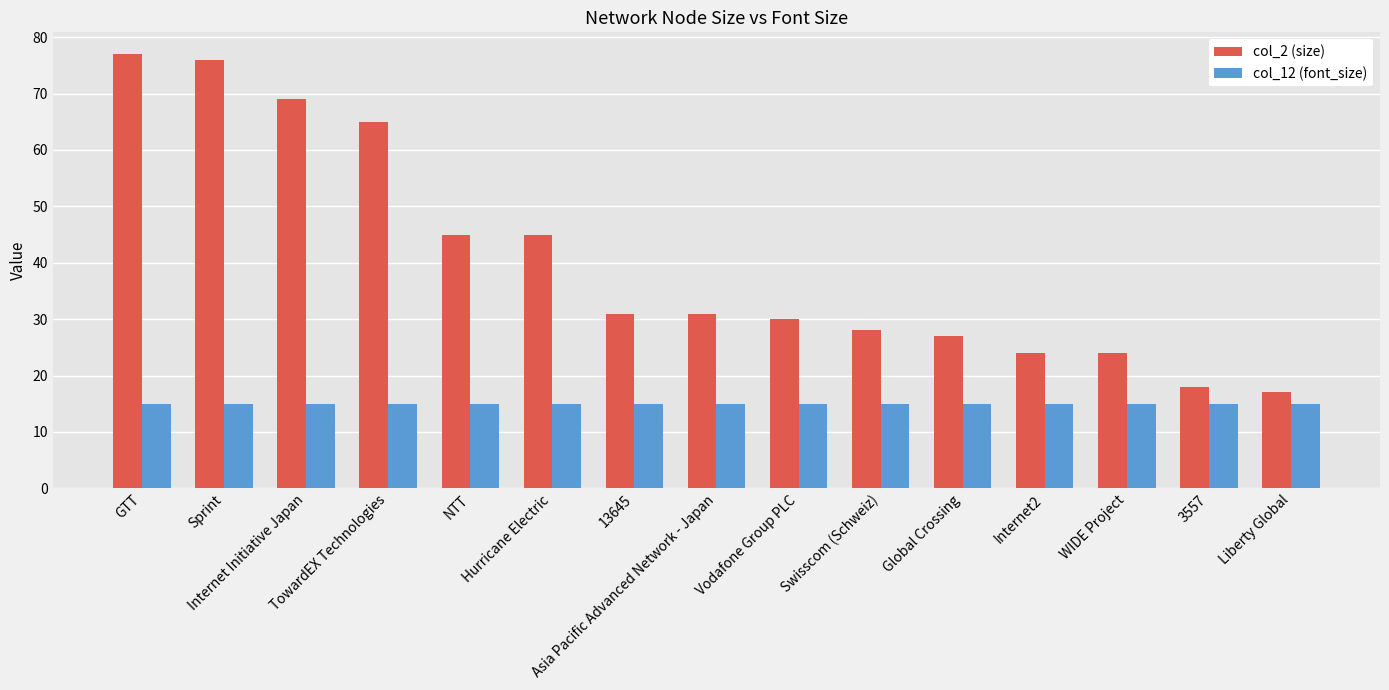

Is the value of col_2 (size) at 3557 greater than the value of col_12 (font_size) at 3557?

Yes